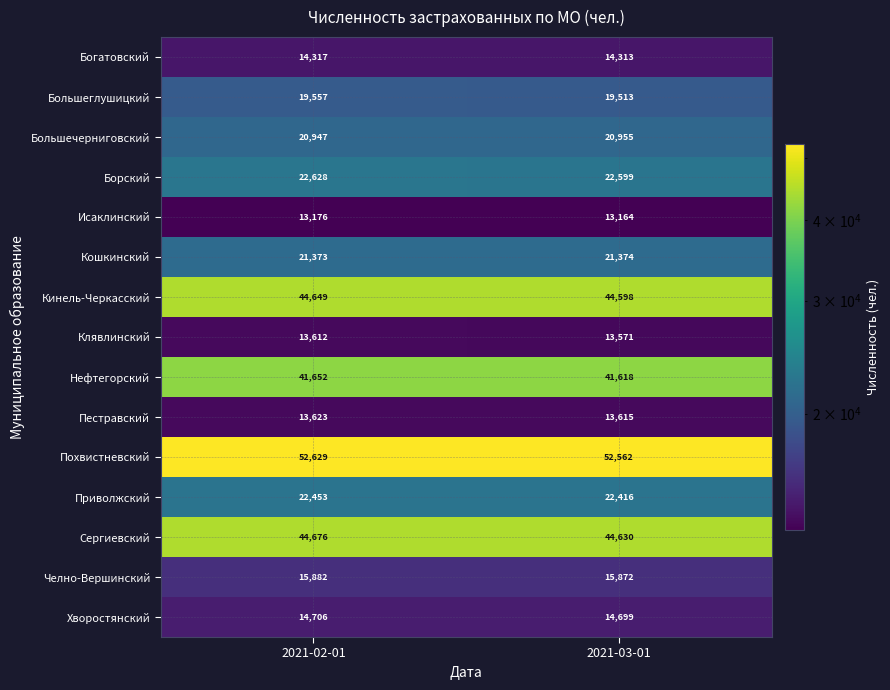

Rank the series at 2021-03-01 from highest to lowest value.

Похвистневский, Сергиевский, Кинель-Черкасский, Нефтегорский, Борский, Приволжский, Кошкинский, Большечерниговский, Большеглушицкий, Челно-Вершинский, Хворостянский, Богатовский, Пестравский, Клявлинский, Исаклинский